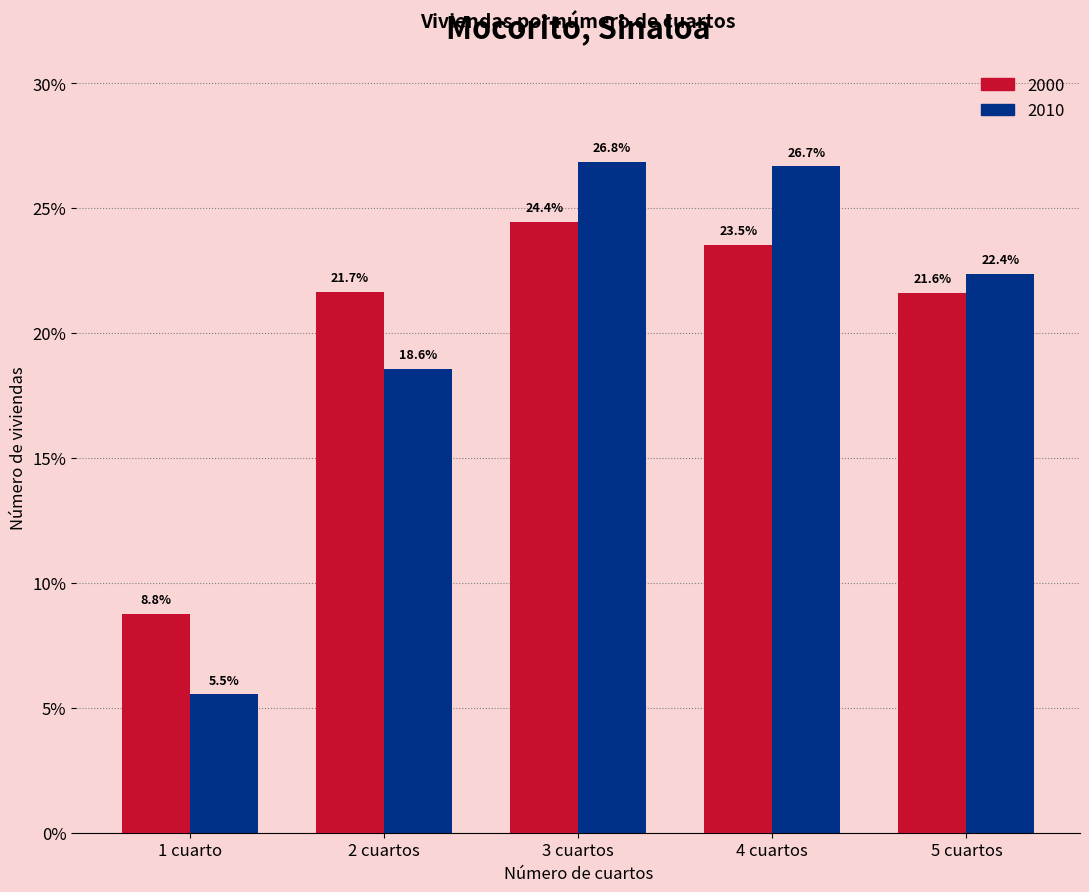

Reading left to right, transcribe all the data shown in this chart.

2000: 8.8	21.7	24.4	23.5	21.6
2010: 5.5	18.6	26.8	26.7	22.4